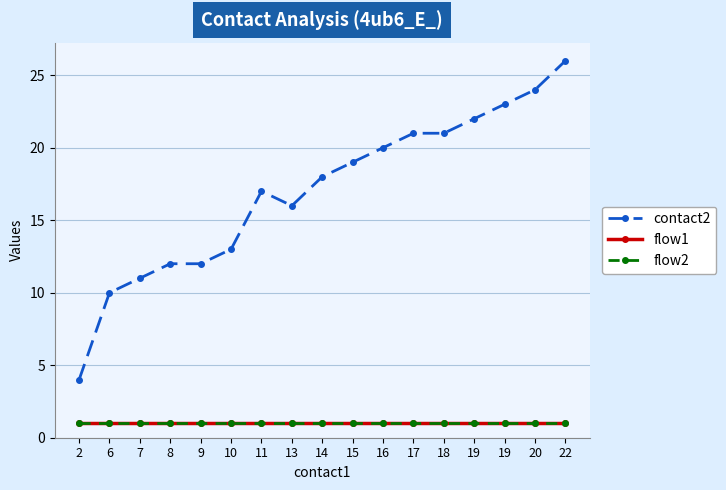

True or false: flow1 and flow2 intersect in this chart.

False